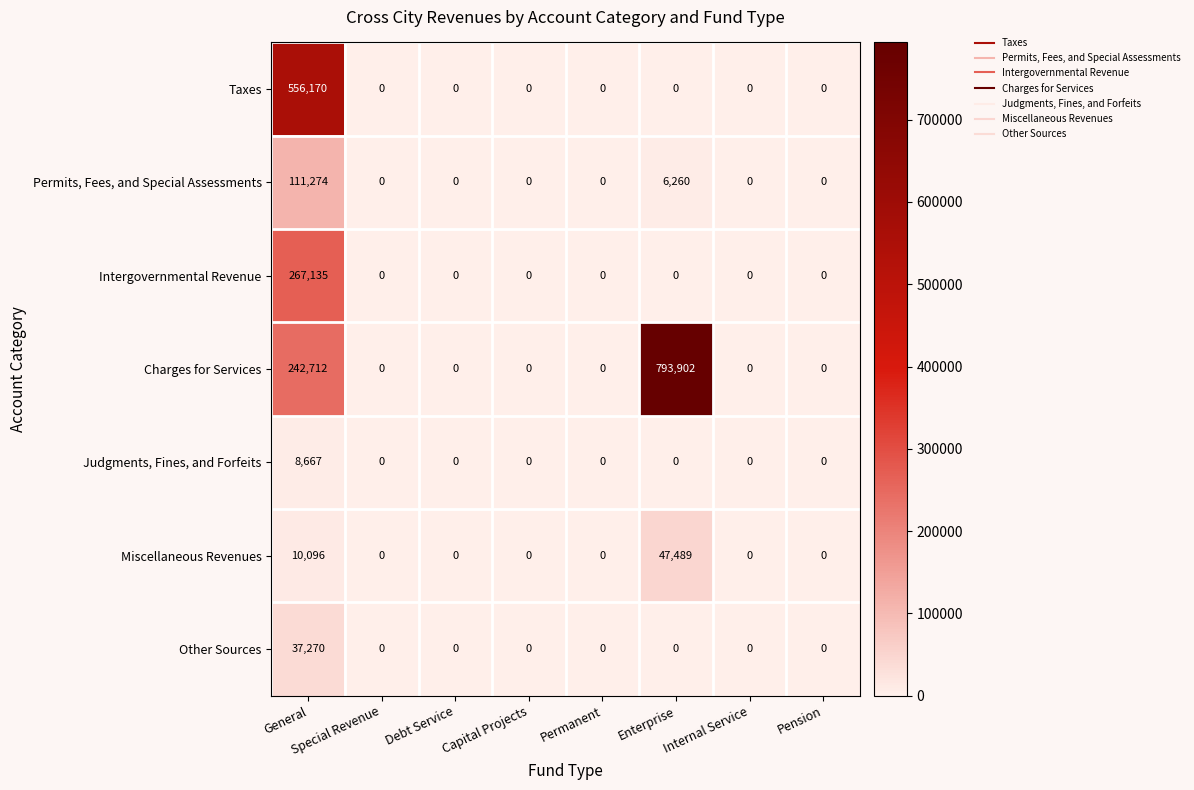

Rank the series by their maximum value, from highest to lowest.

Charges for Services, Taxes, Intergovernmental Revenue, Permits, Fees, and Special Assessments, Miscellaneous Revenues, Other Sources, Judgments, Fines, and Forfeits